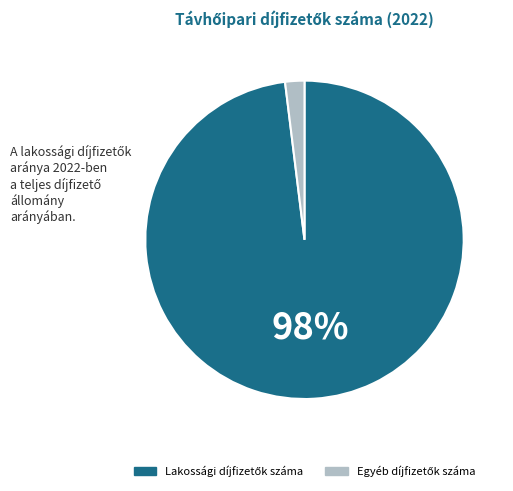

Is there any slice that represents more than half of the pie?

Yes